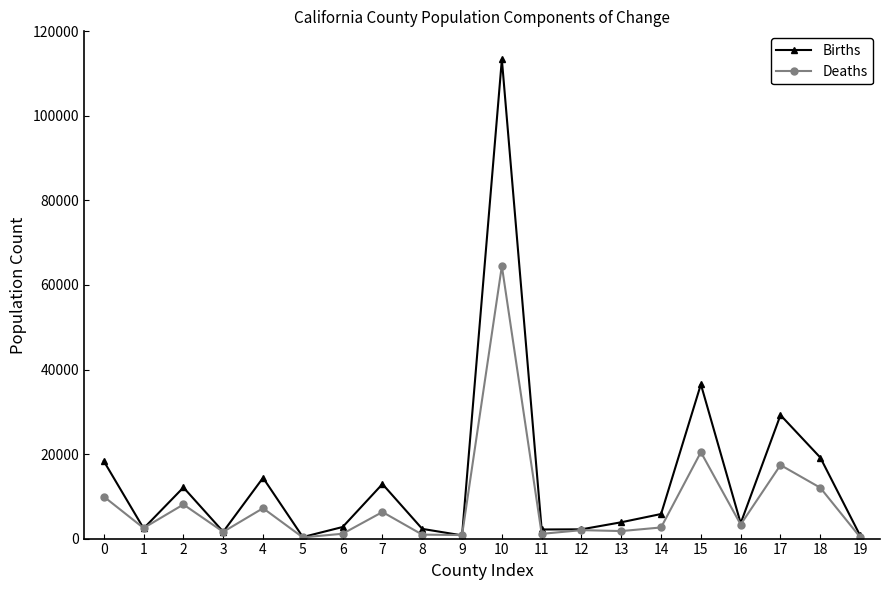

What is the approximate value of Births at 17, to the nearest 50?

29200